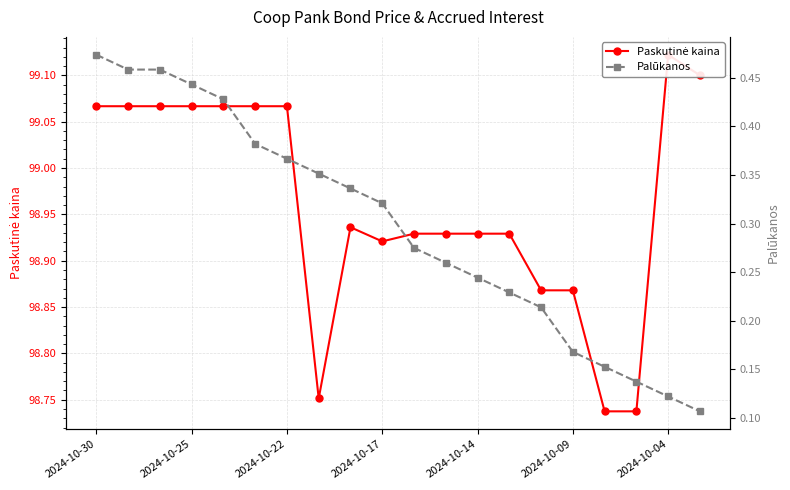

True or false: Paskutinė kaina and Palūkanos cross at least once.

False